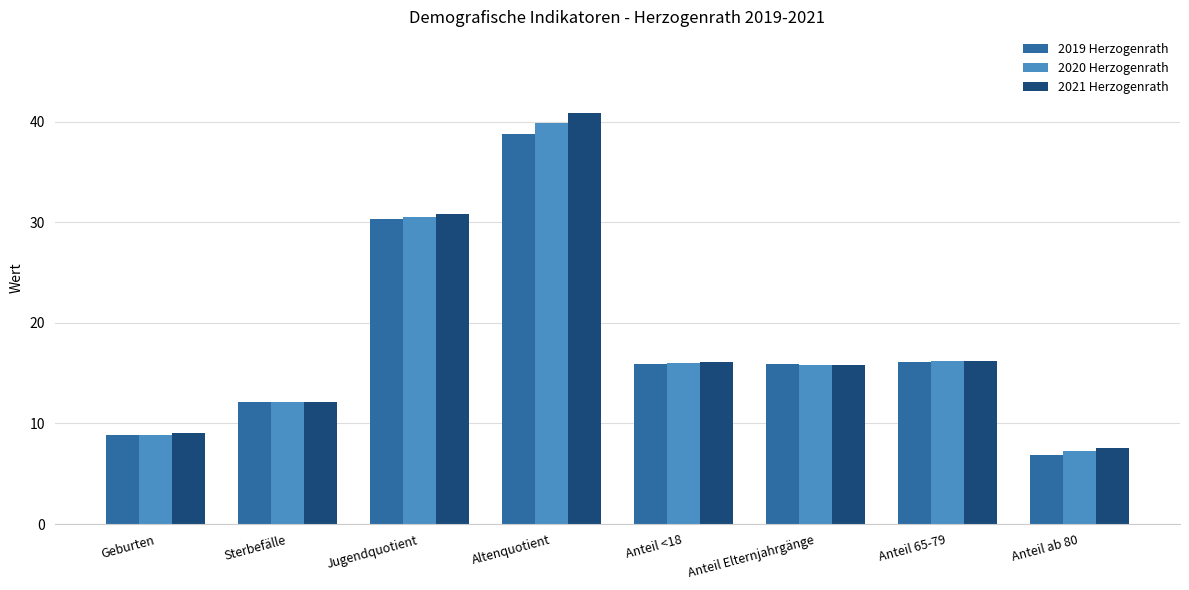

Are the bars horizontal?

No